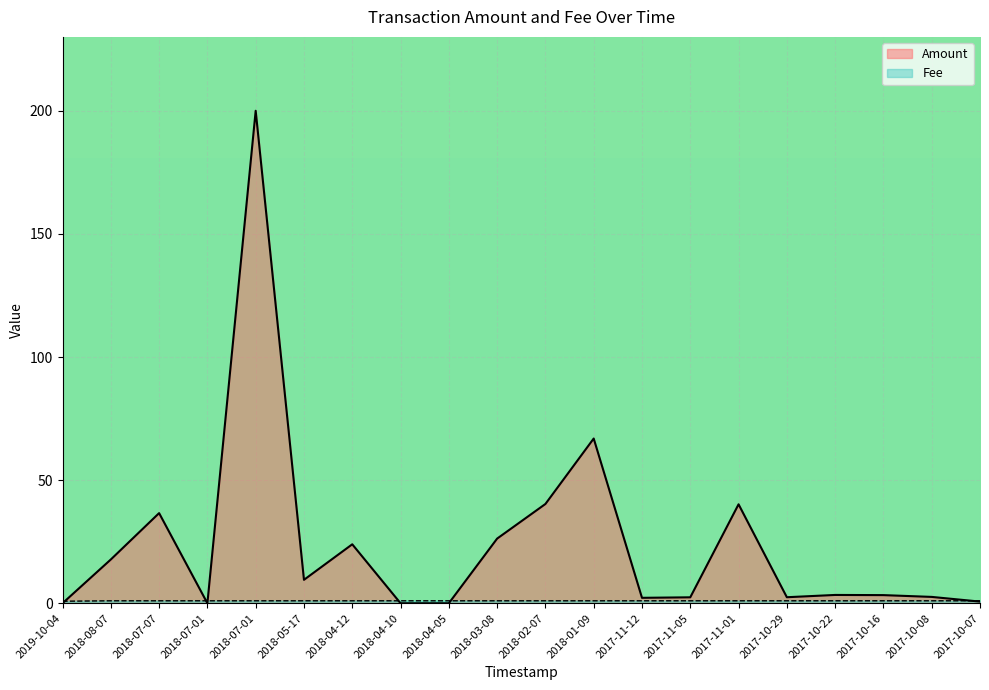

What is the ratio of the value at 2017-10-07 to the value at 2018-04-05?

1.0